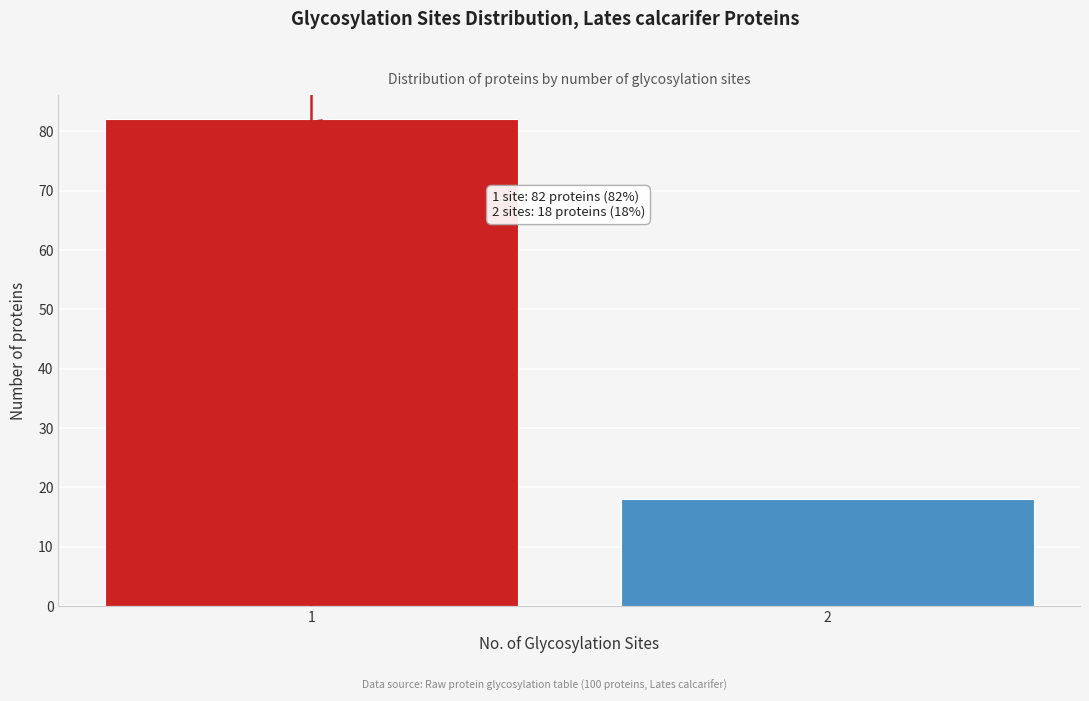

Reading right to left, transcribe all the data shown in this chart.

2=18	1=82